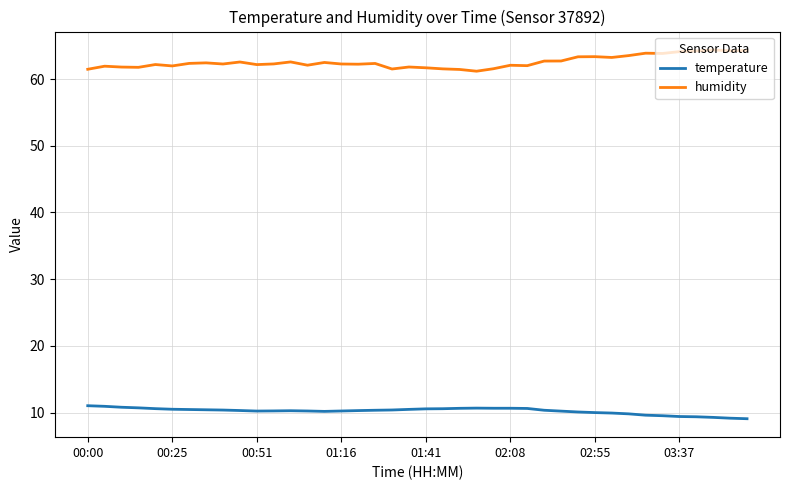

Rank the series by their maximum value, from lowest to highest.

temperature, humidity